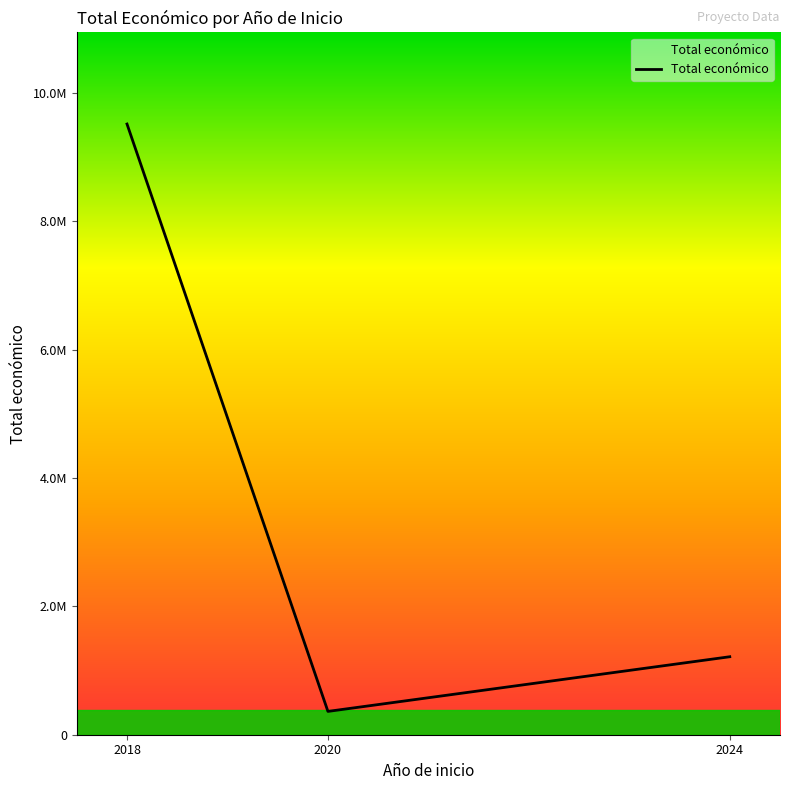

Rank the categories by value from highest to lowest.

2018, 2024, 2020